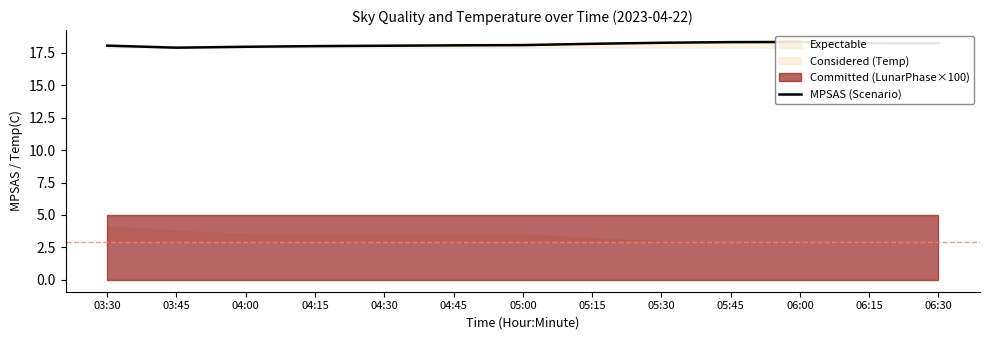

What is the minimum value shown in the chart?

17.9